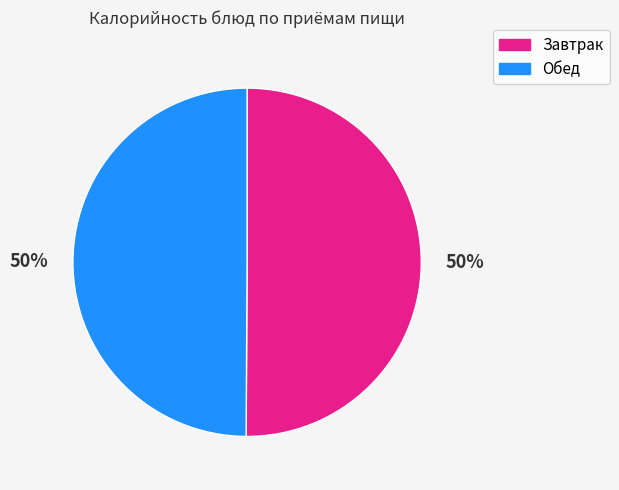

To the nearest percent, what is the average slice percentage?

50%